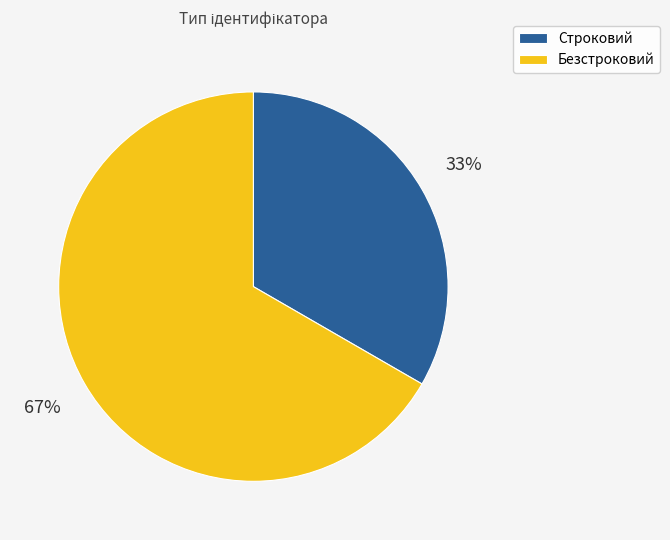

Which category accounts for the majority?

Безстроковий